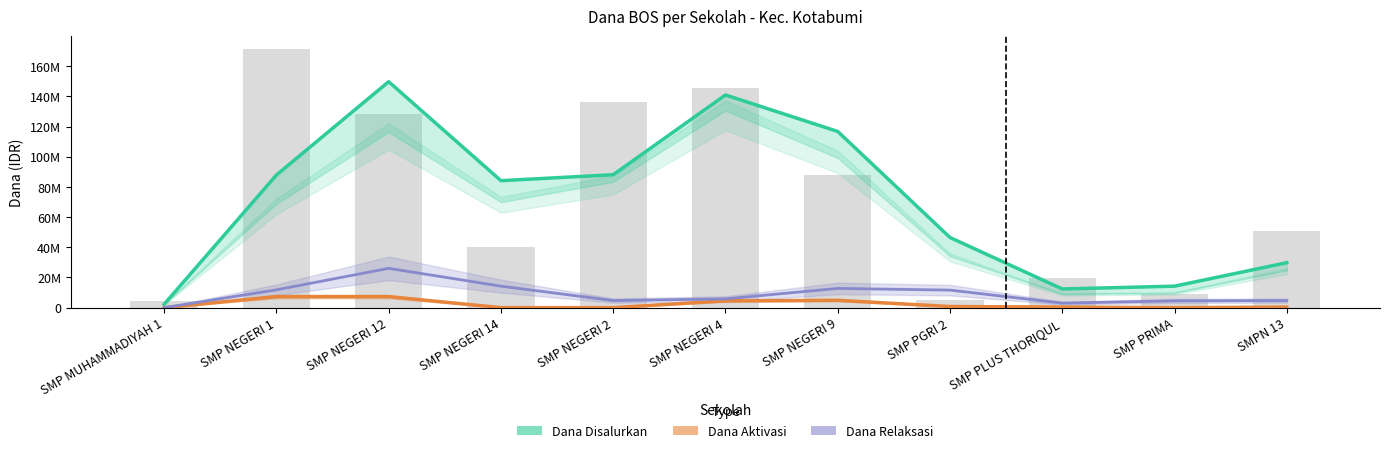

How many groups of bars are there?

11